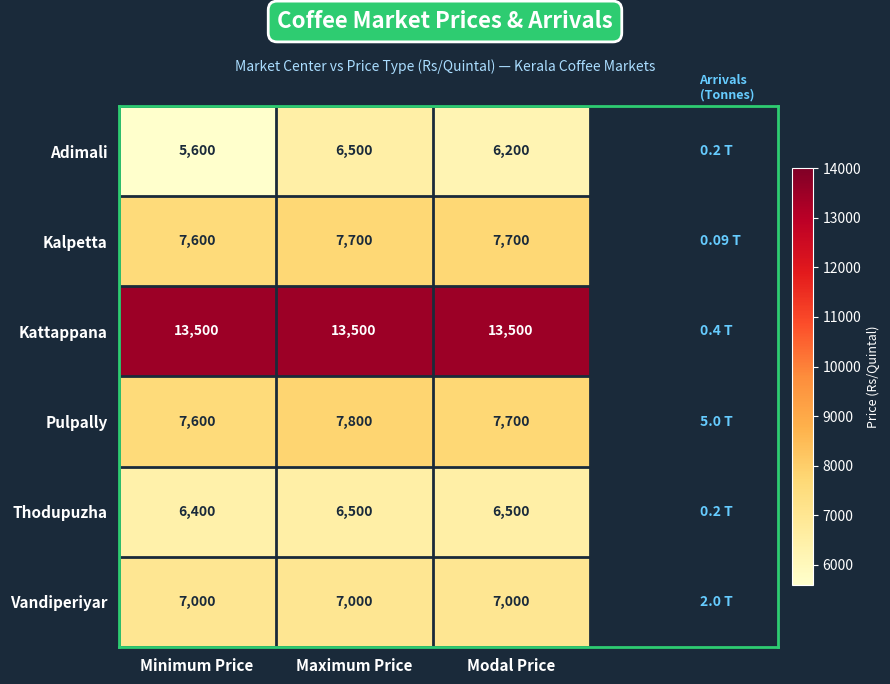

At which label does Pulpally first exceed 7700?

Maximum Price